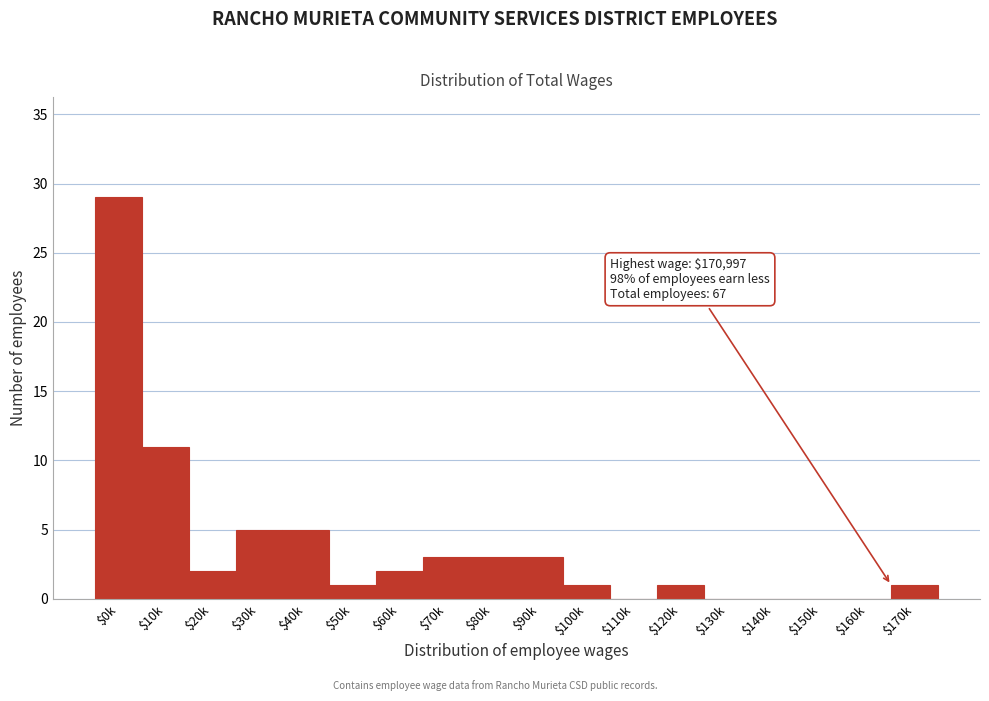

Where is the data nearest to the value 14?

$10k